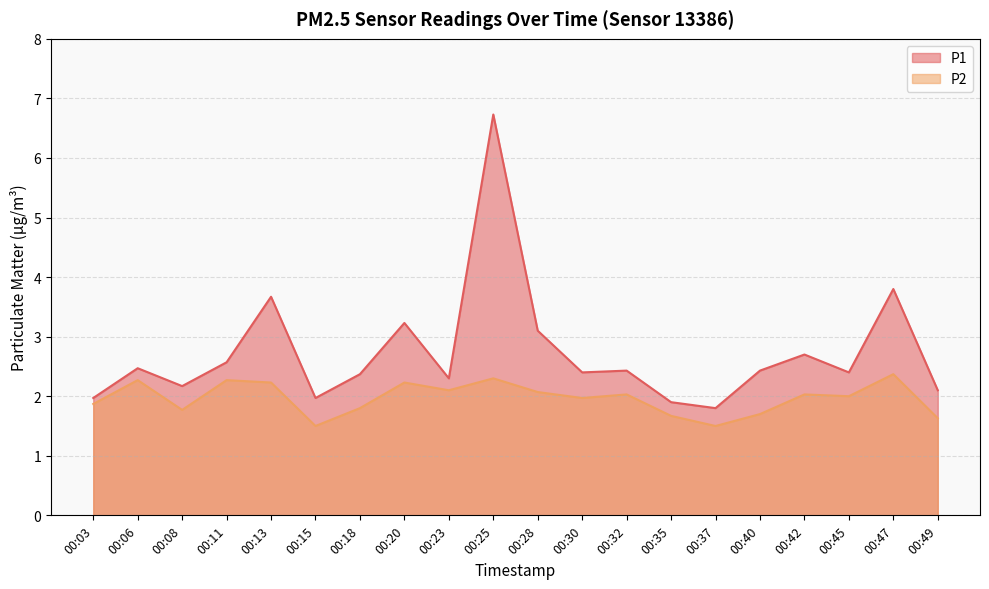

What is the smallest value displayed?

1.5